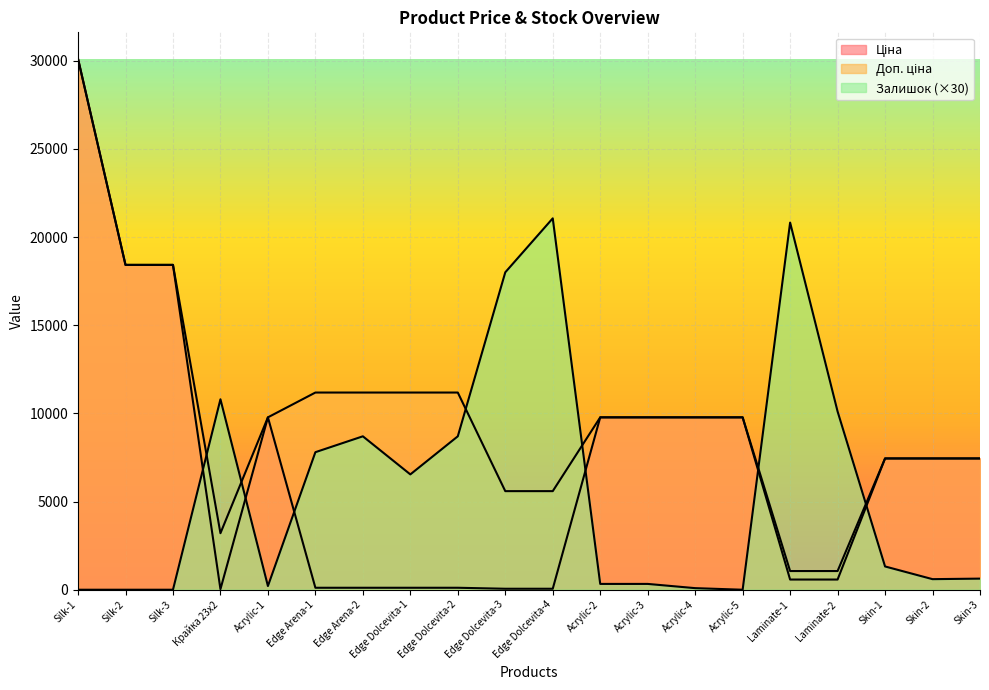

What is the approximate value of Ціна at Edge Dolcevita-4?

55.9